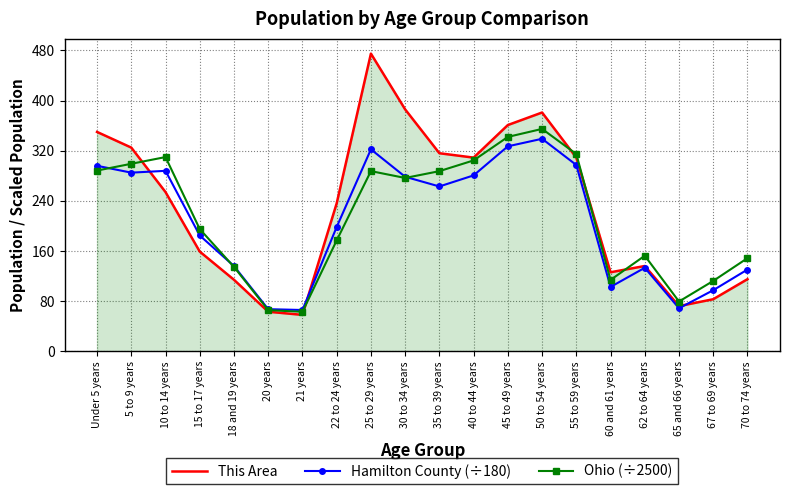

What is the total value across all series at 65 and 66 years?

219.9